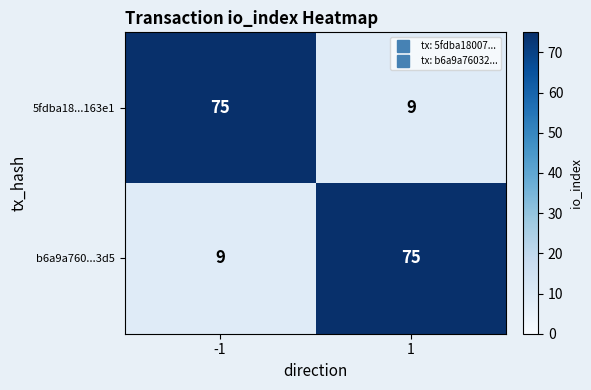

What is the maximum value shown in the chart?

75